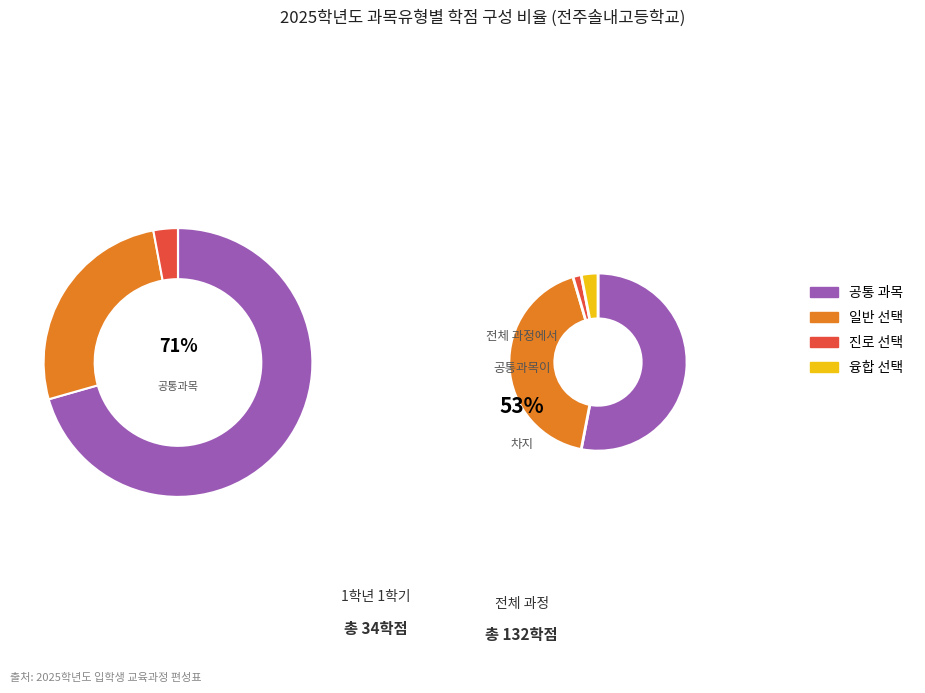

Is there any slice that represents more than half of the pie?

Yes